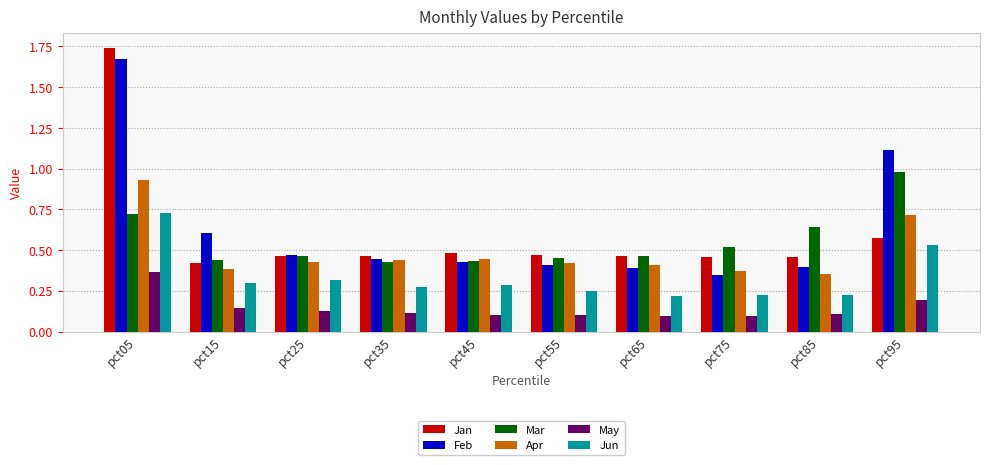

How many Jan values are between 0 and 1?

9